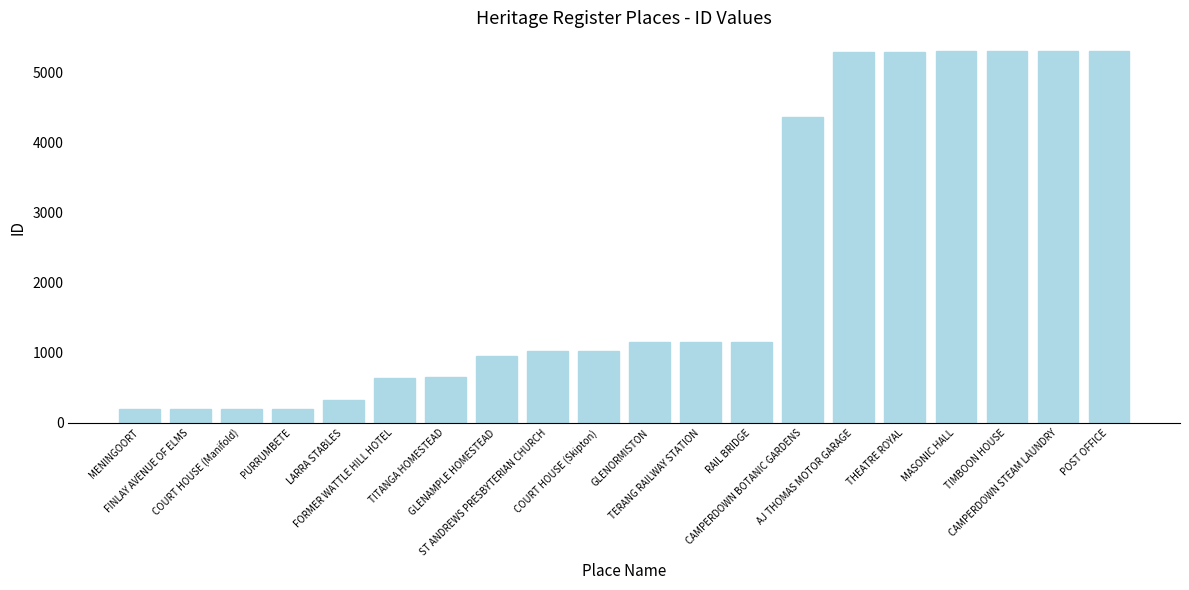

What is the difference between the second highest and minimum values?

5117